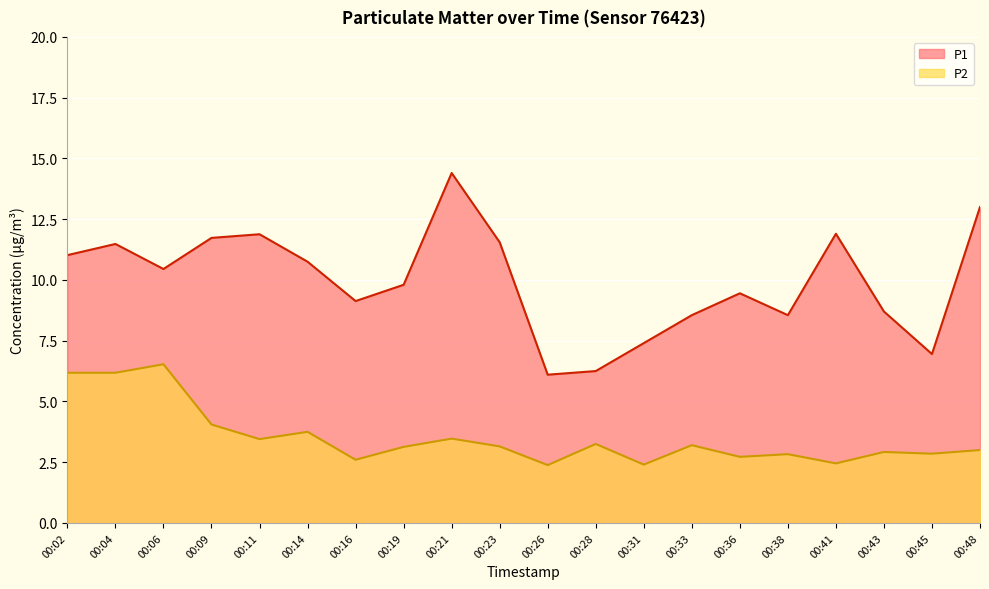

Is it true that P1 equals 11.9 at 00:11?

True